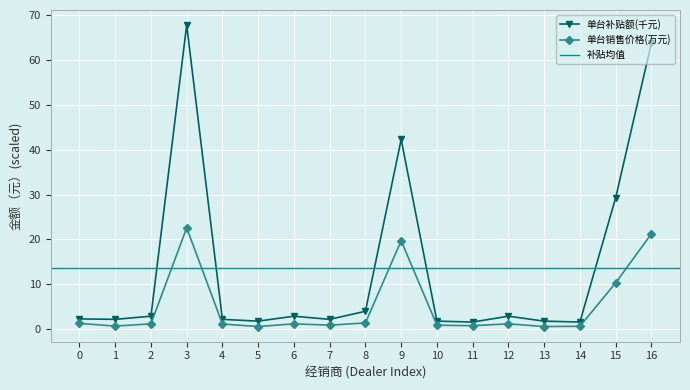

What is the sum of all 单台销售价格（元） values?

86.5